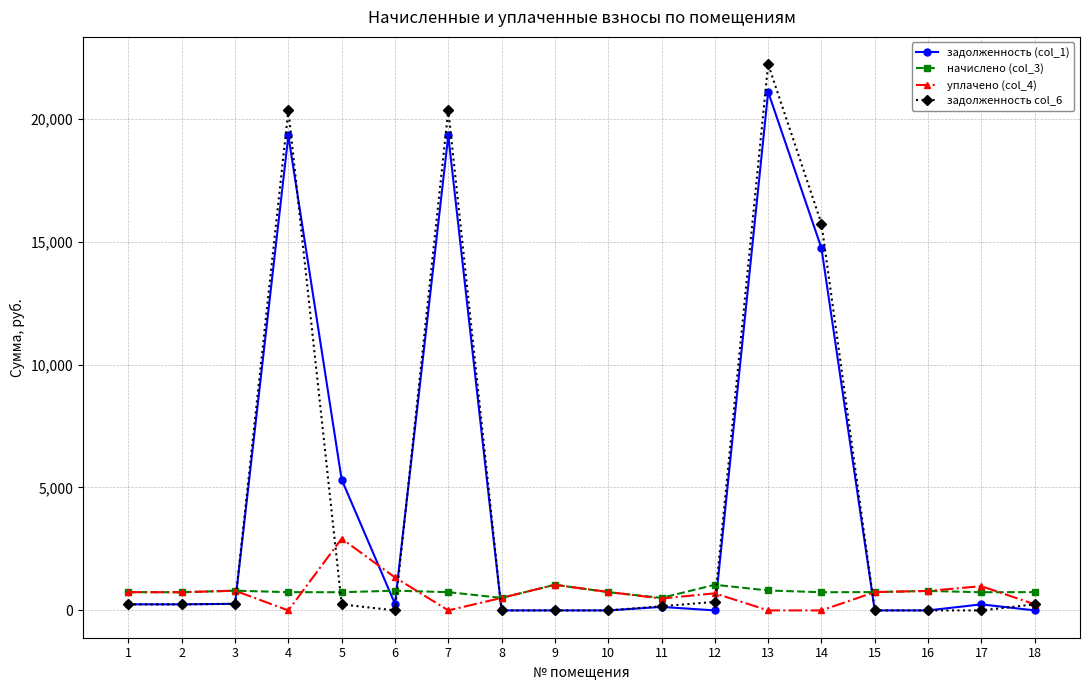

Rank the series at 13 from highest to lowest value.

задолженность col_6, задолженность (col_1), начислено (col_3), уплачено (col_4)